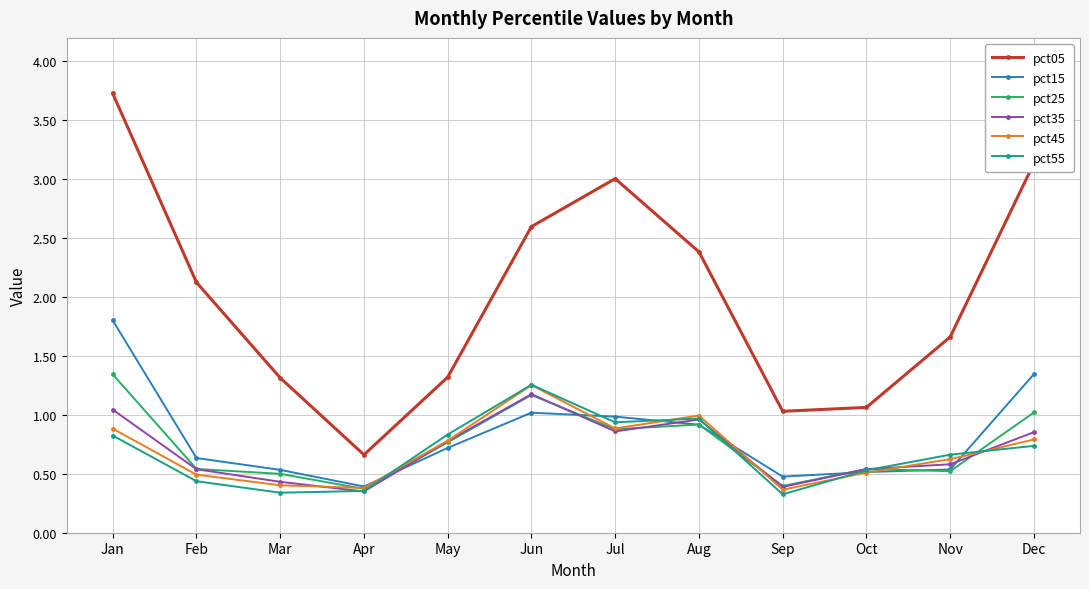

The value of pct15 at Sep is 0.5. True or false?

True